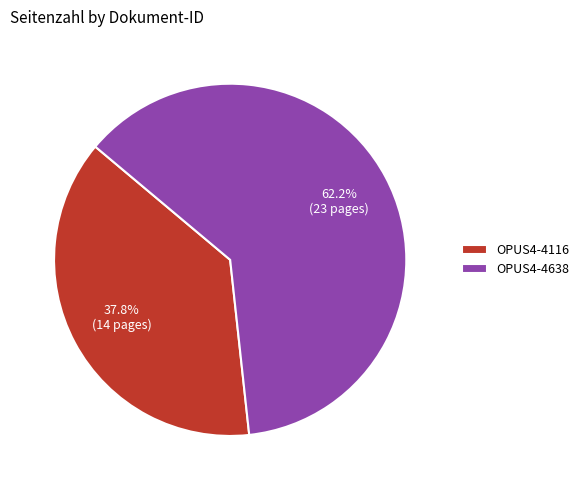

Is OPUS4-4116 the majority of the pie?

No